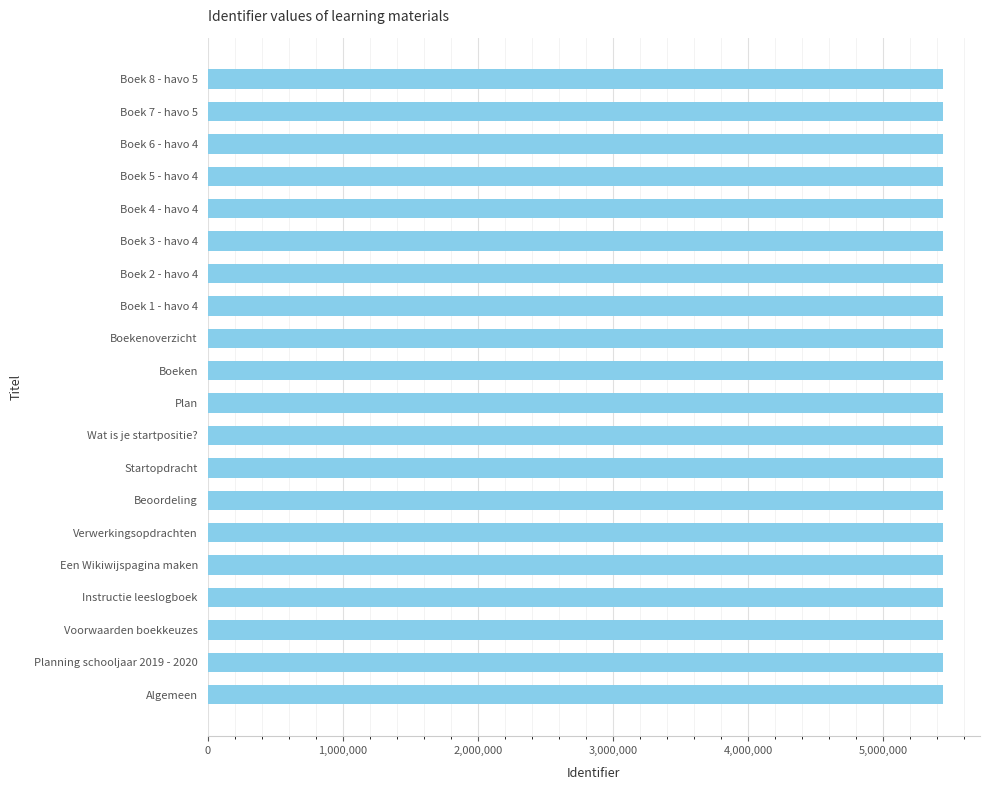

What is the sum of all values?

108867545